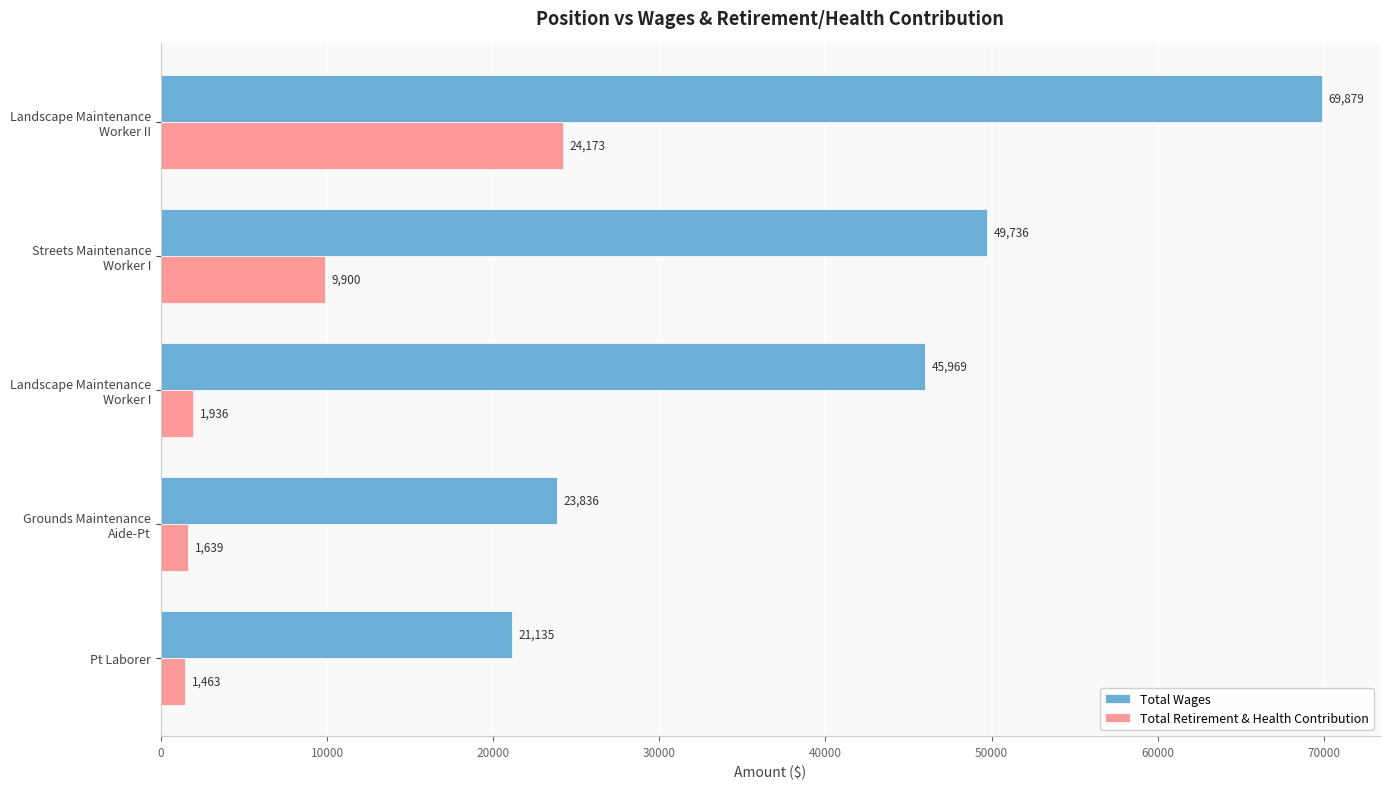

Which series has the widest spread of values?

Total Wages